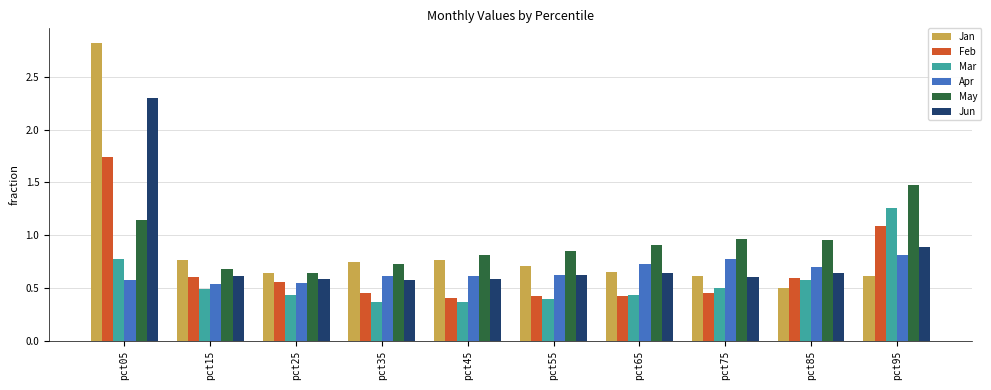

Which category has the highest value in the Jun series?

pct05